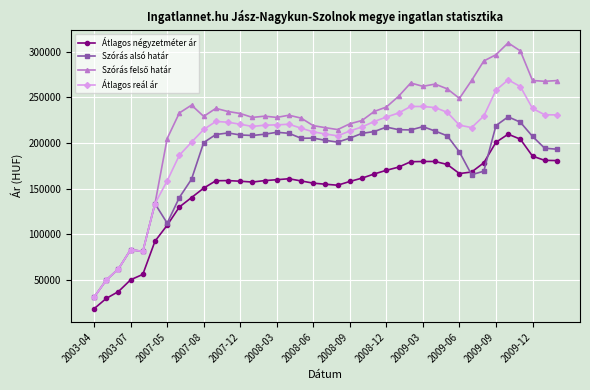

True or false: Átlagos négyzetméter ár and Átlagos reál ár intersect in this chart.

False